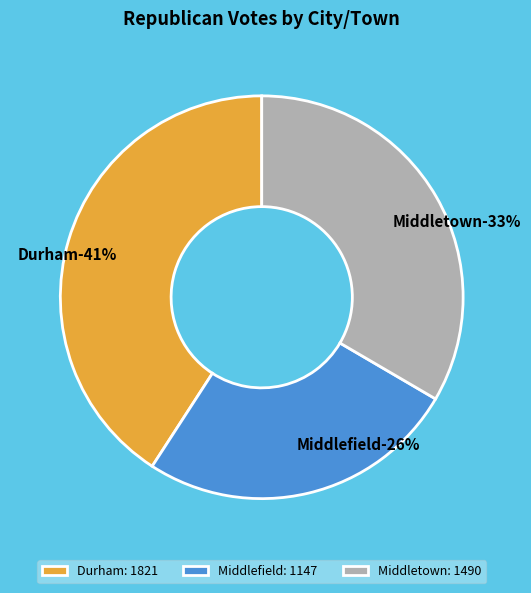

Is there a majority slice in this chart?

No